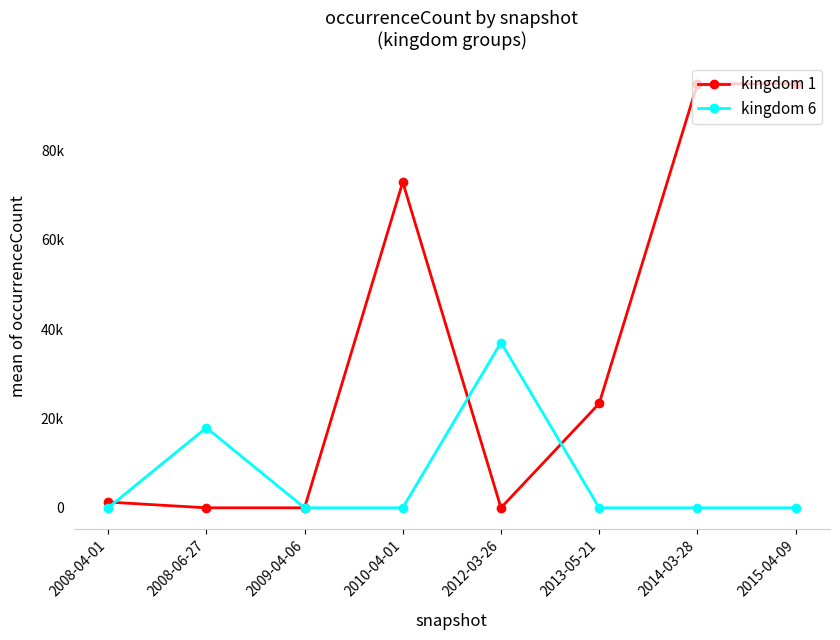

Which category has the lowest value across all series?

2008-06-27